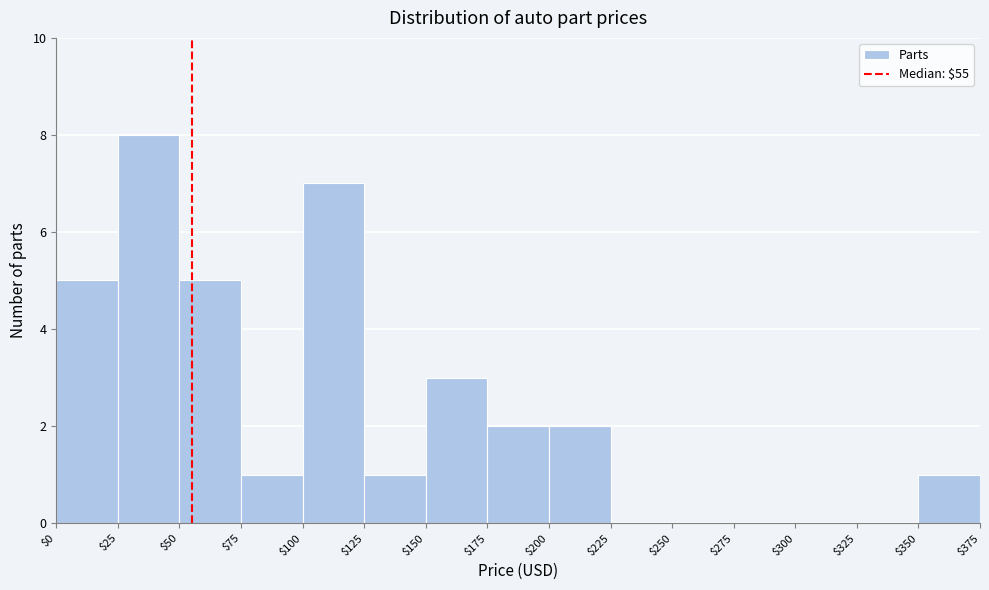

What is the height of the bar covering $50 to $75 on the x-axis? The values are not printed on the chart, so give them approximately, as read against the axis.

5